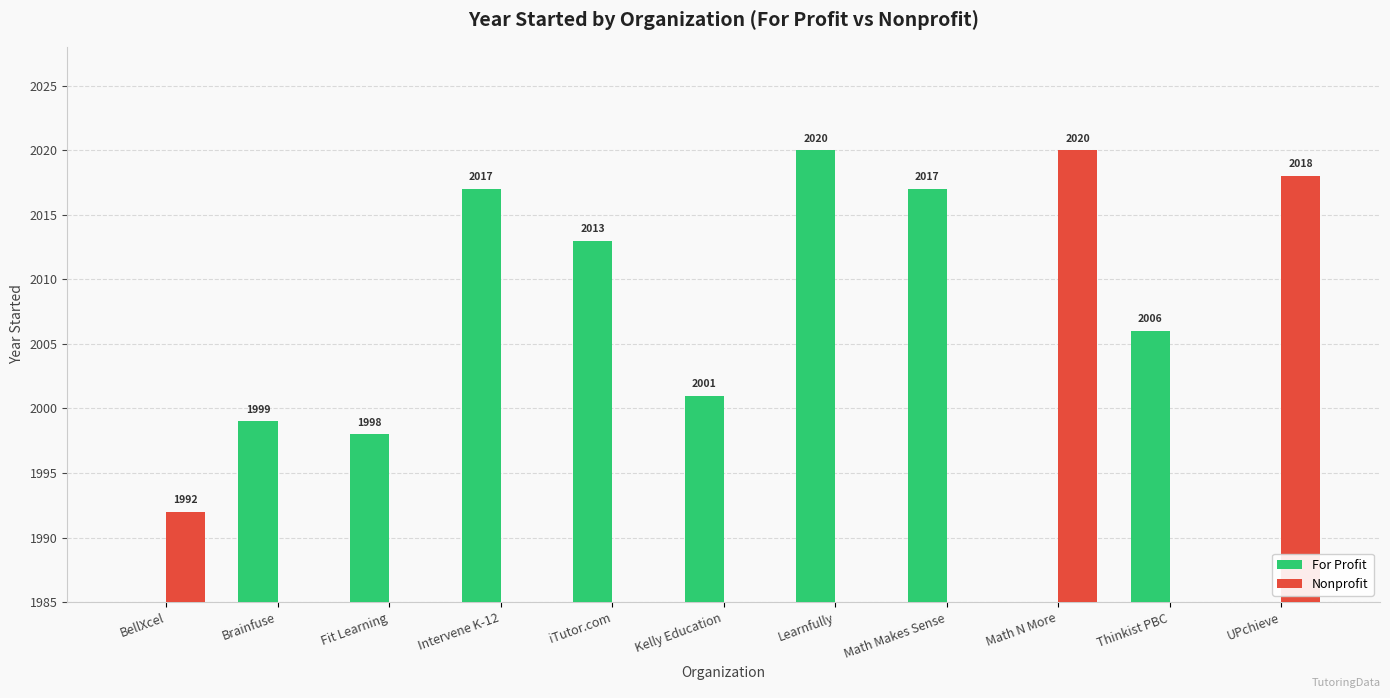

Does the chart contain any negative values?

No